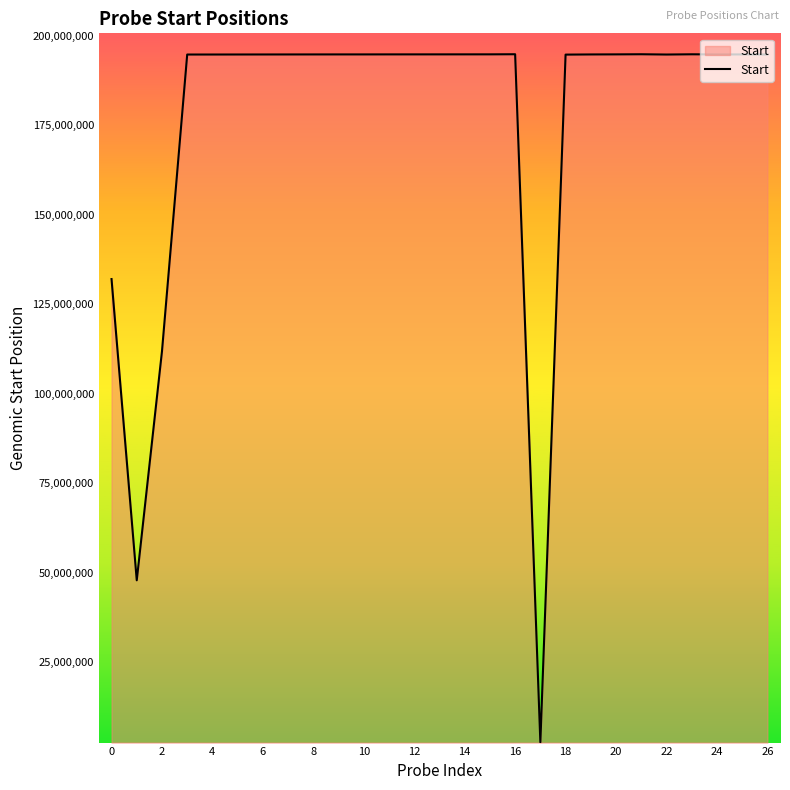

What is the maximum value shown in the chart?

194895217